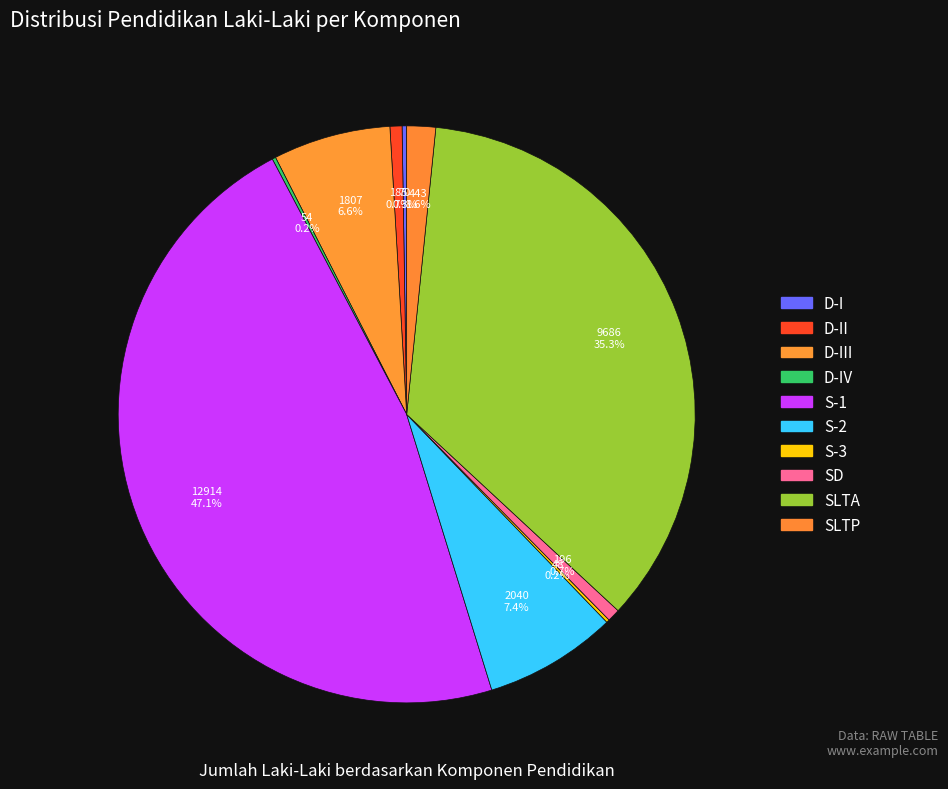

To the nearest percent, what portion does D-II represent?

1%